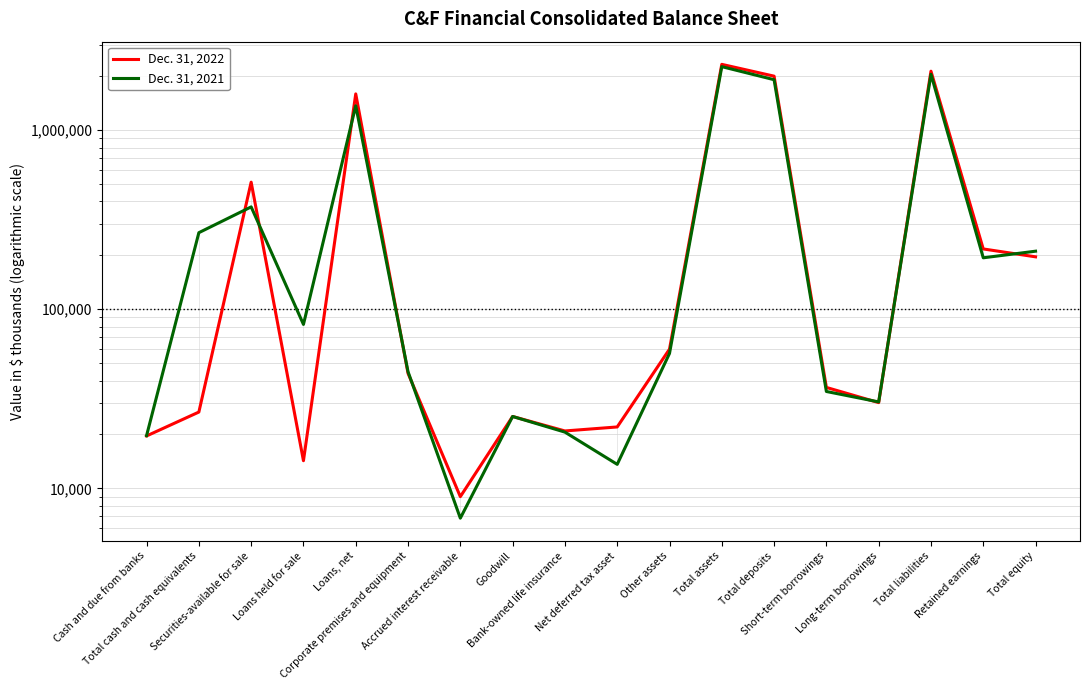

What is the sum of the Dec. 31, 2021 values at Bank-owned life insurance and Total assets?

2285118